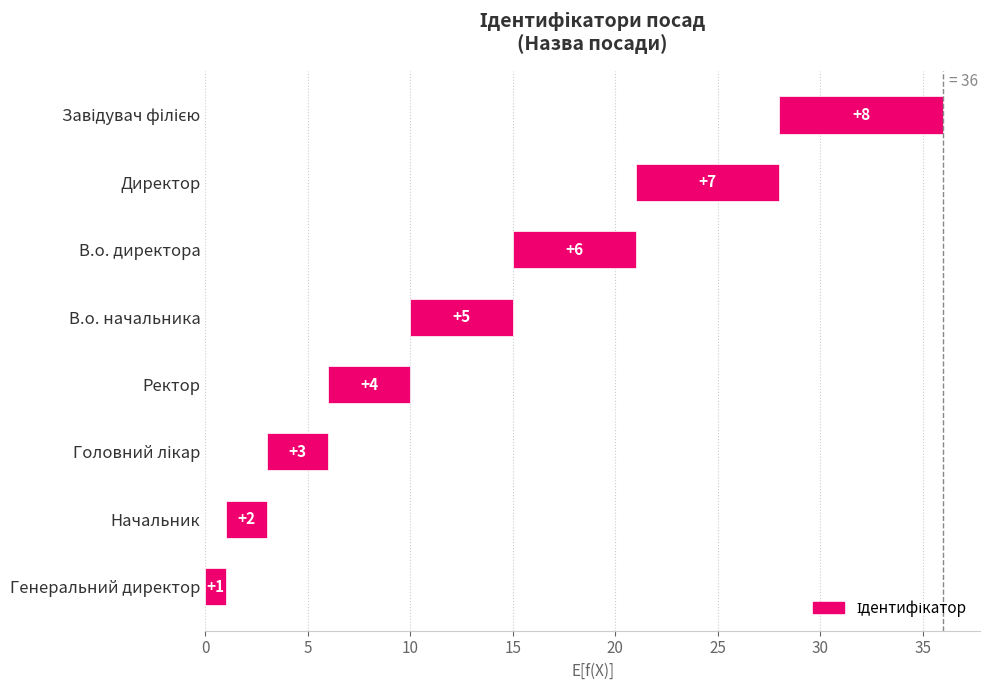

Reading left to right, extract all data points from this chart.

1	2	3	4	5	6	7	8